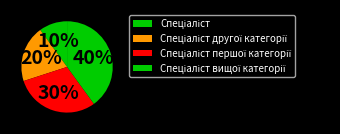

Is there any slice that represents more than half of the pie?

No